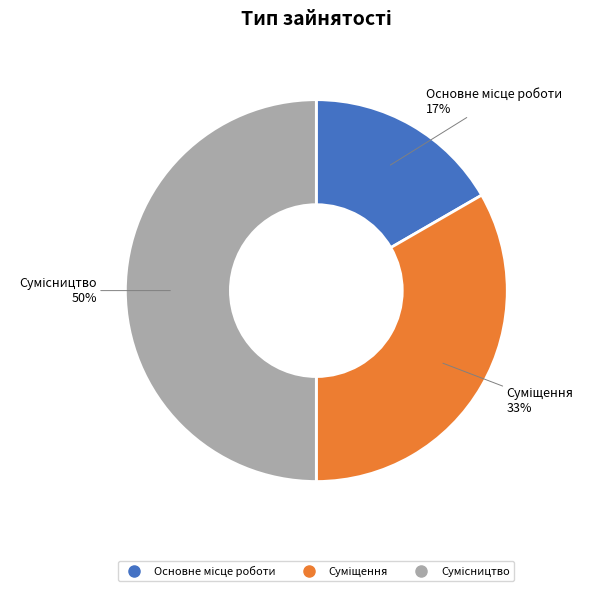

To the nearest percent, what is the difference between the largest and smallest slice percentages?

33%